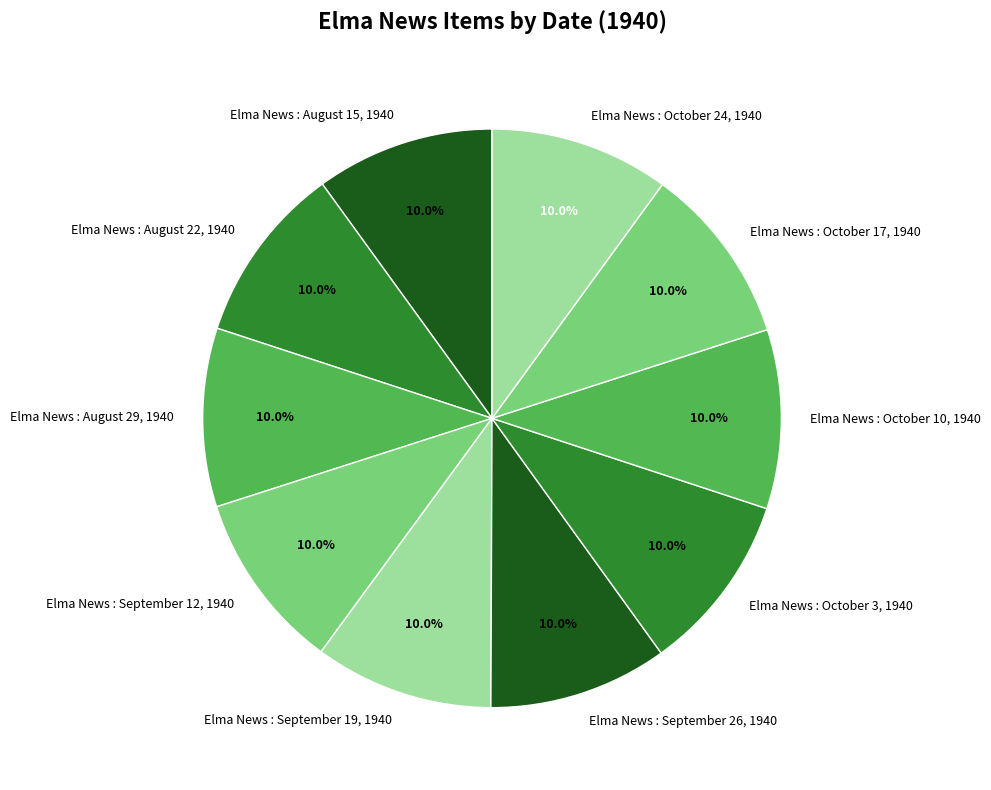

What is the ratio of the value at Elma News : October 3, 1940 to the value at Elma News : August 22, 1940?

1.0